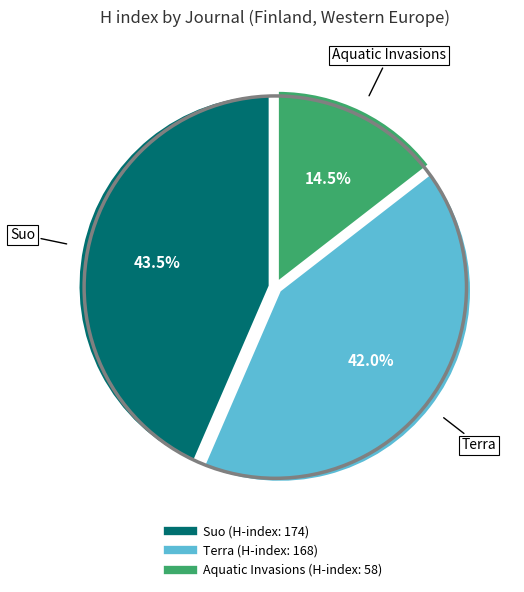

What is the ratio of the value at Terra to the value at Suo?

1.0